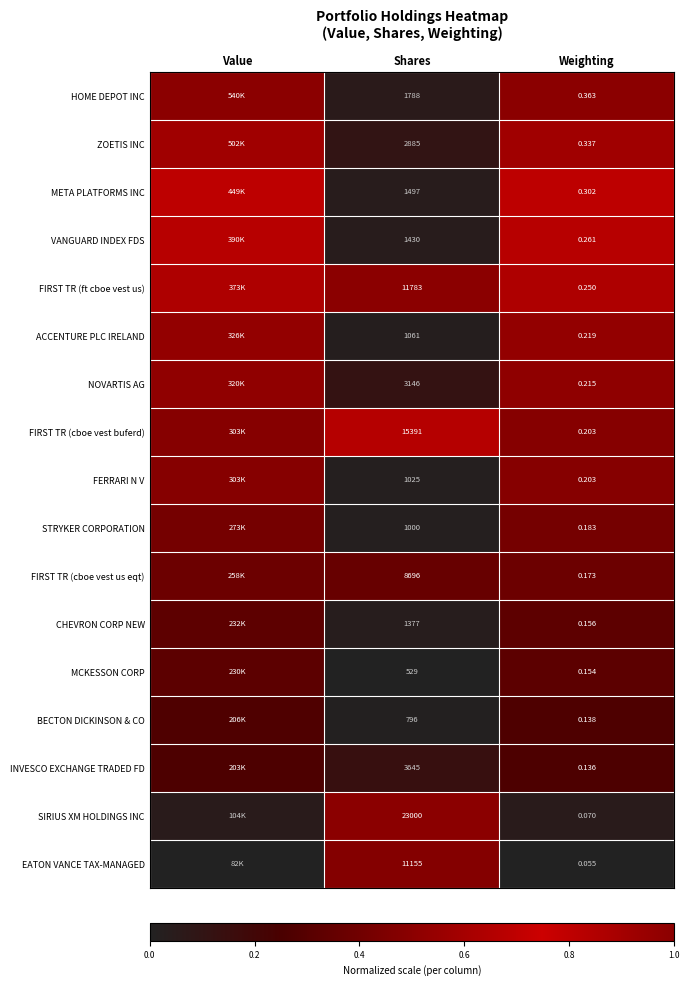

Is the value of SIRIUS XM HOLDINGS INC at Weighting greater than the value of STRYKER CORPORATION at Shares?

No